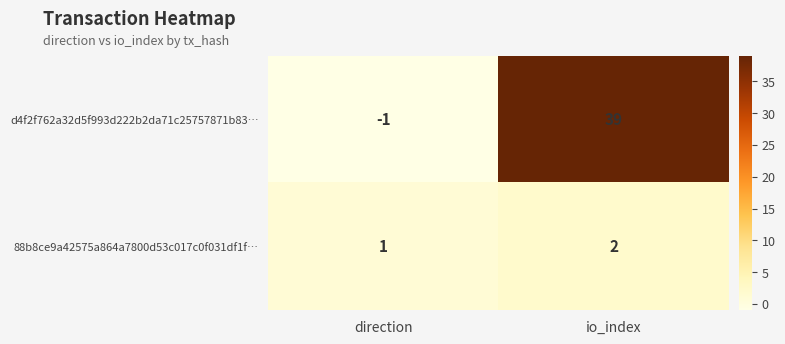

Rank the series by their average value, from lowest to highest.

88b8ce9a42575a864a7800d53c017c0f031df1f…, d4f2f762a32d5f993d222b2da71c25757871b83…